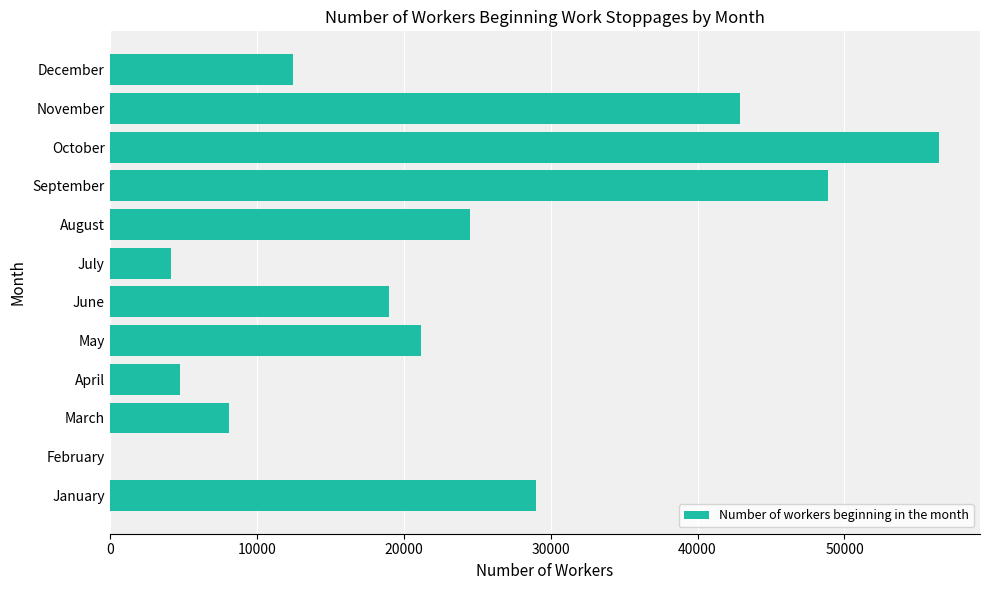

What is the sum of the values at May and November?

64100